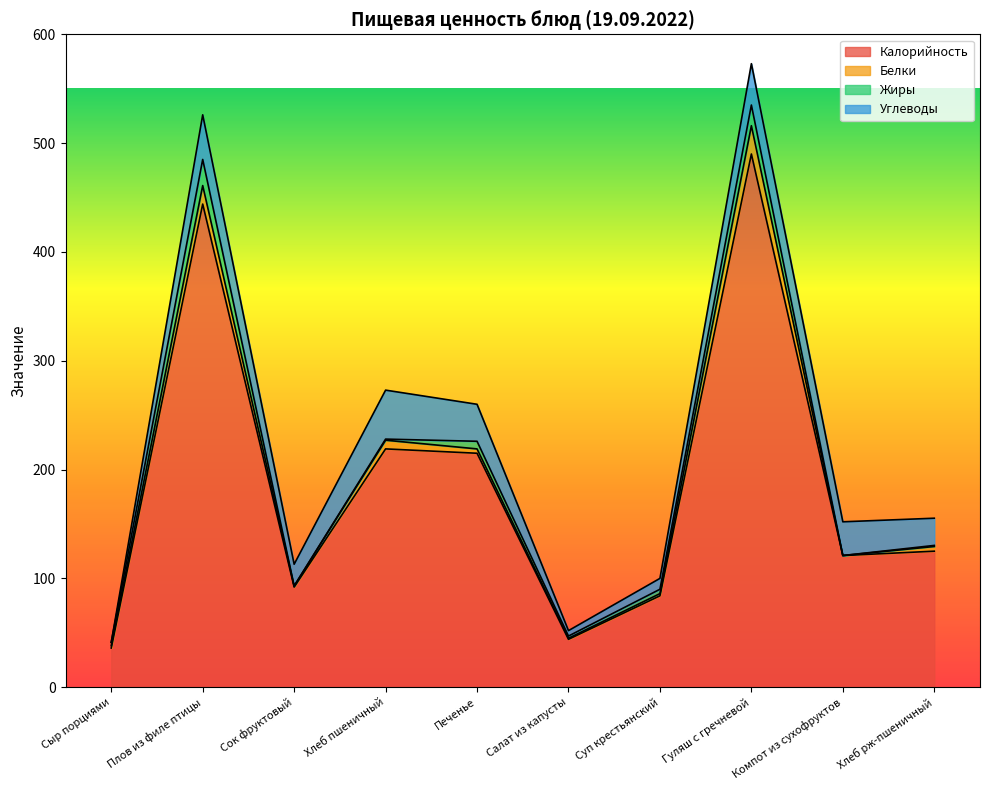

Is the value of Белки at Хлеб рж-пшеничный greater than the value of Калорийность at Печенье?

No